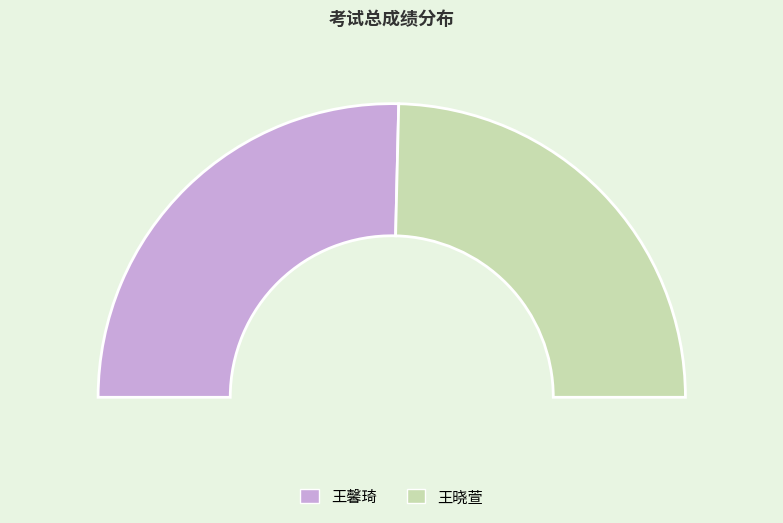

Is it true that 王馨琦 is 59% of the pie?

False